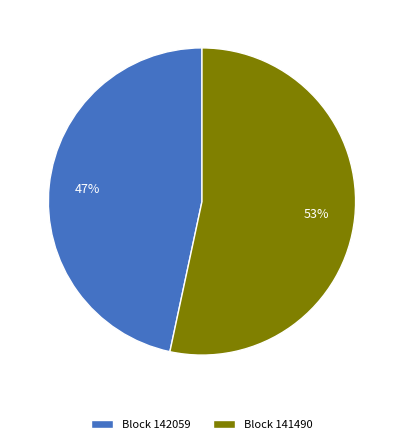

Count the number of slices in the pie.

2